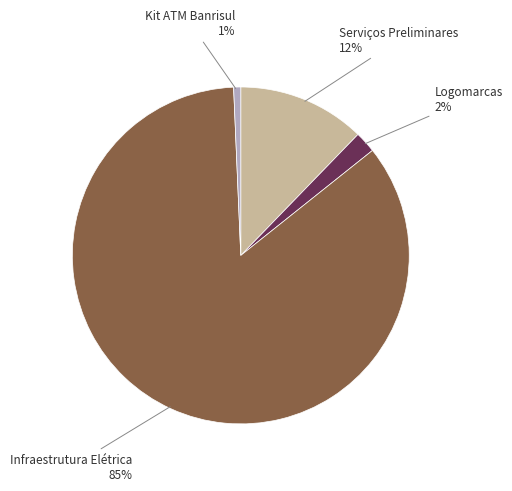

To the nearest percent, what is the average slice percentage?

25%